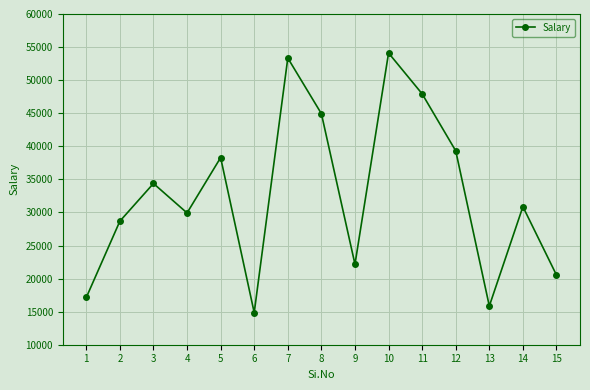

How many data points are less than 30869?

7